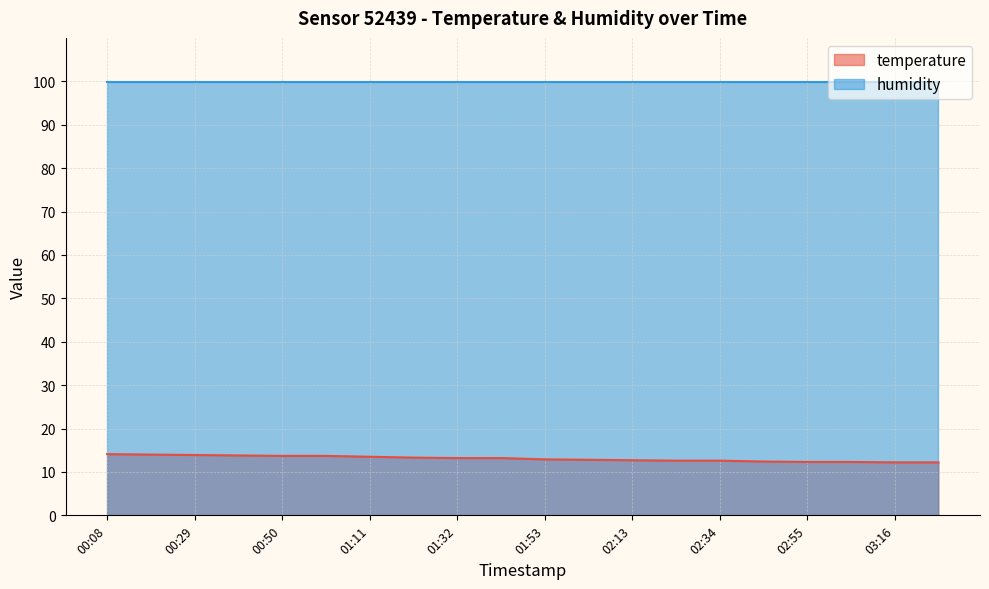

List the labels in order of value, smallest first.

03:16, 03:27, 02:55, 03:06, 02:45, 02:24, 02:34, 02:13, 02:03, 01:53, 01:32, 01:42, 01:21, 01:11, 00:50, 01:00, 00:40, 00:29, 00:19, 00:08